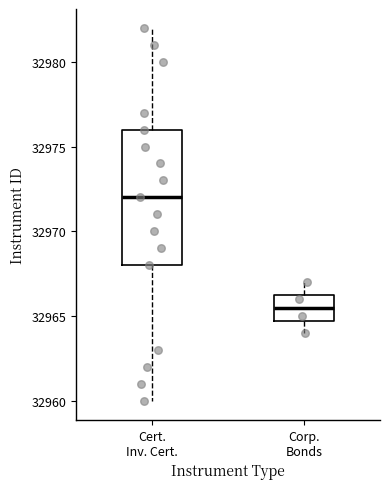

Where does the upper whisker of the box for Corp. Bonds end on the y-axis? The values are not printed on the chart, so give them approximately, as read against the axis.

32967.0